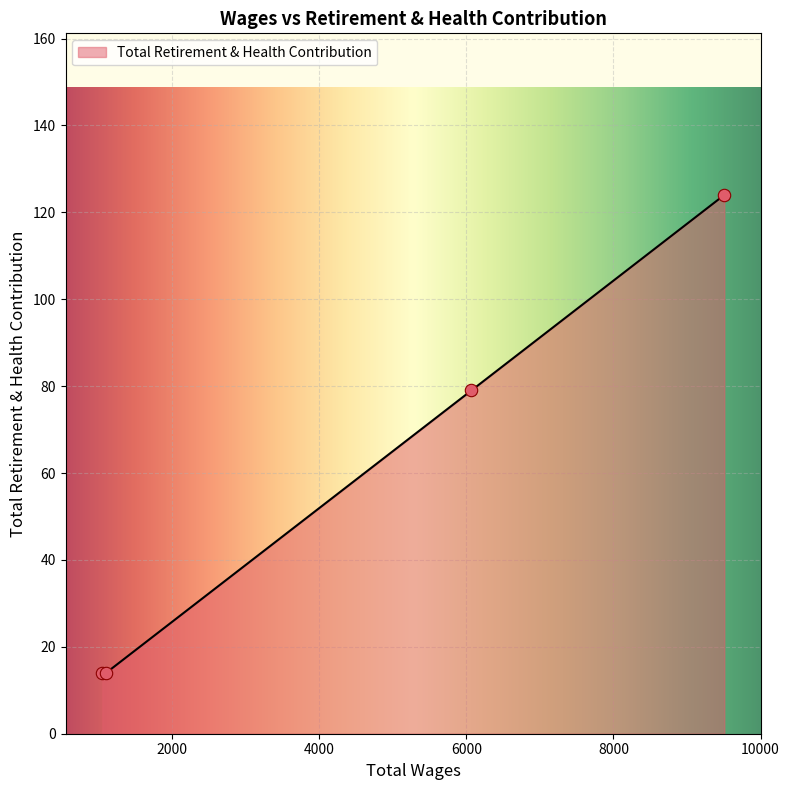

Approximately how many times larger is the value at 9507.0 compared to 1053.0?

8.9